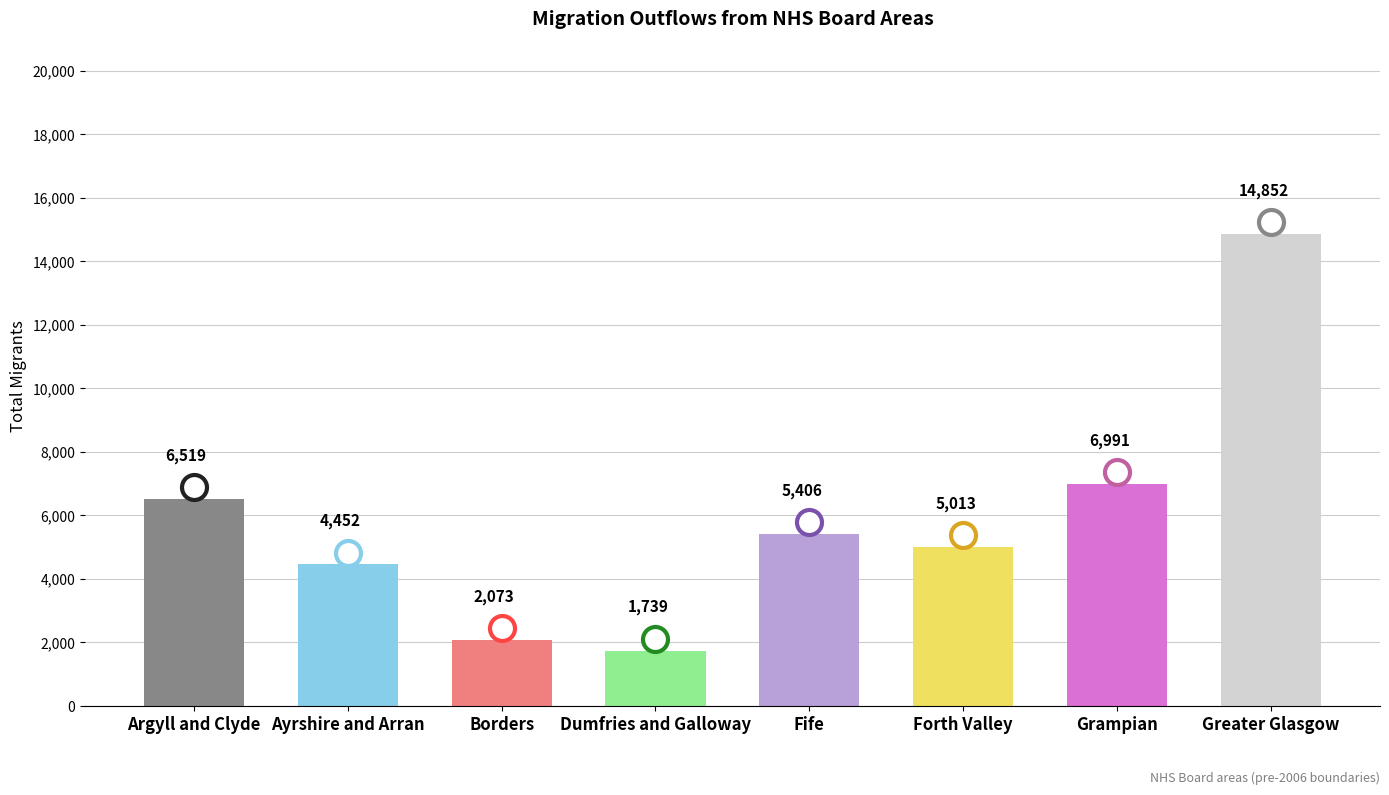

What is the maximum value shown in the chart?

14852